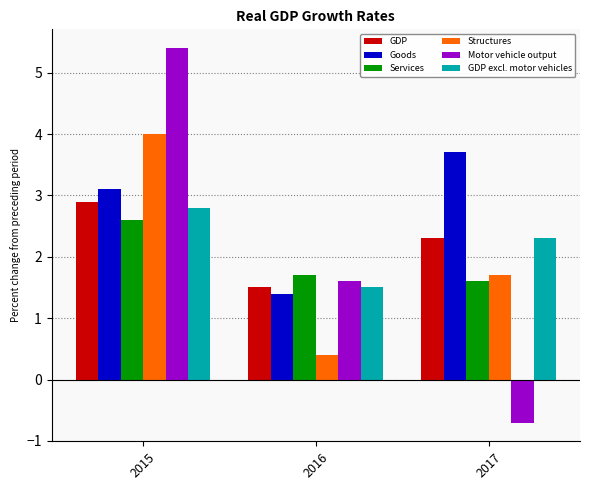

Is it true that Services equals 0.5 at 2016?

False